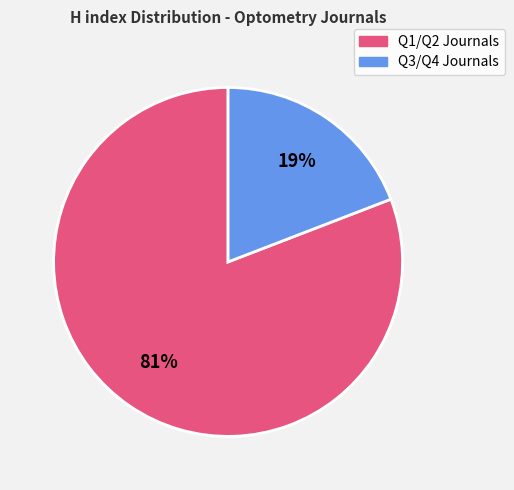

To the nearest percent, what is the difference between the largest and smallest slice percentages?

62%